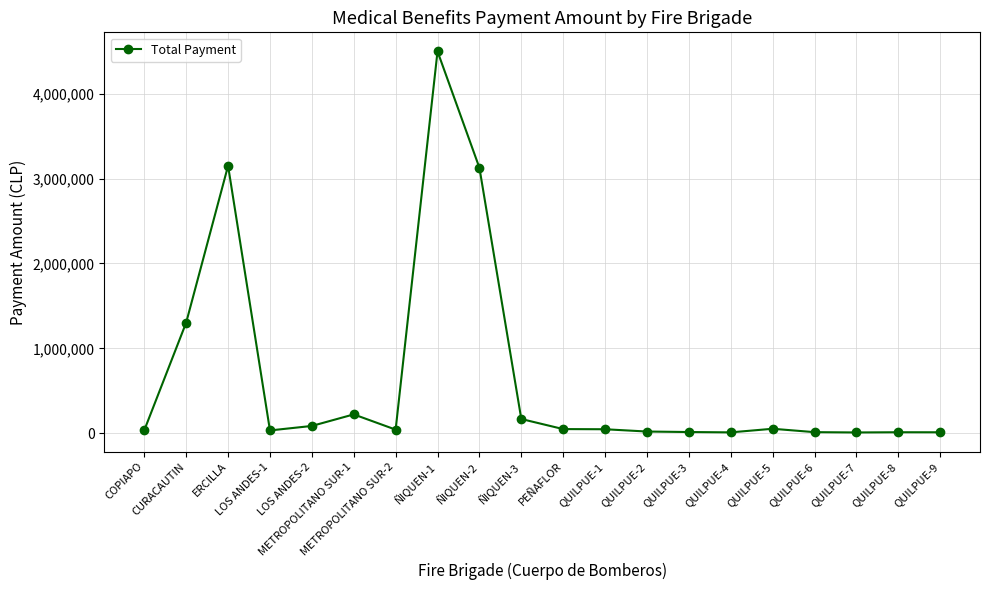

Is this an area chart (filled region under the line)?

No